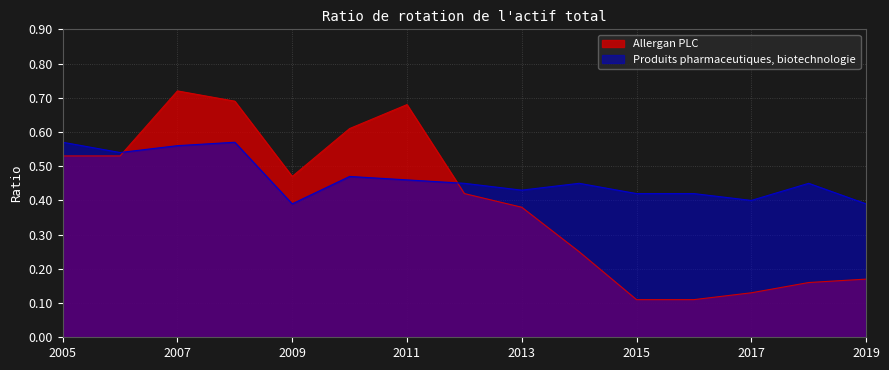

True or false: Produits pharmaceutiques, biotechnologie has a value of 0.3 at 2006.

False